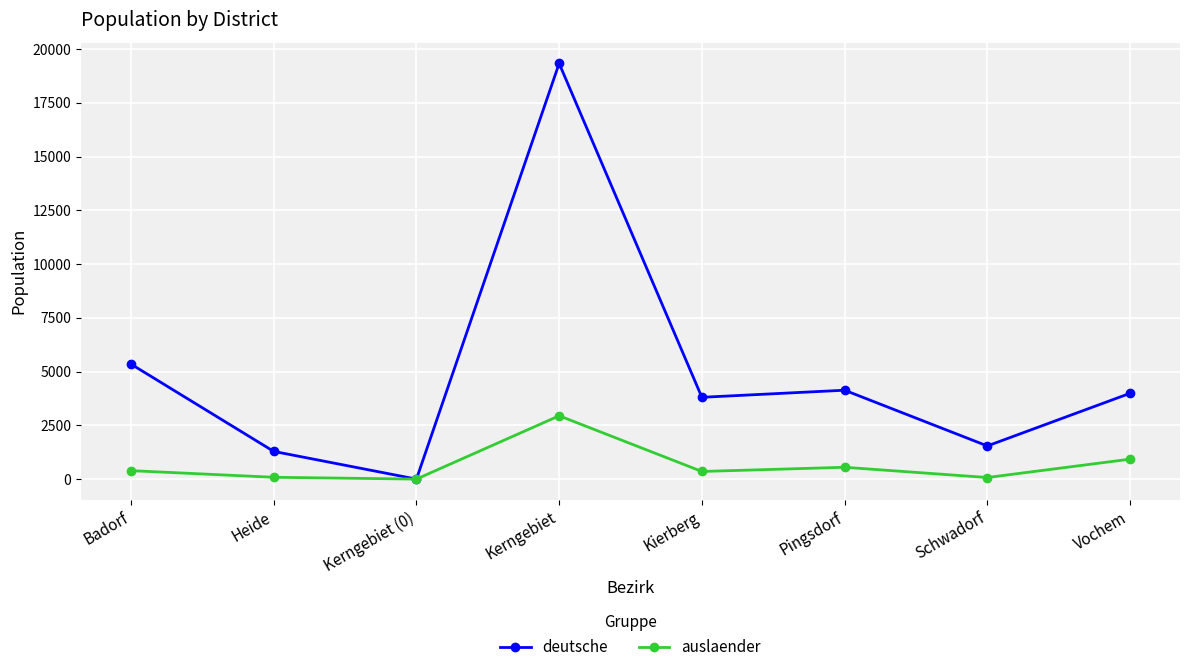

Is it true that deutsche equals 2348 at Schwadorf?

False